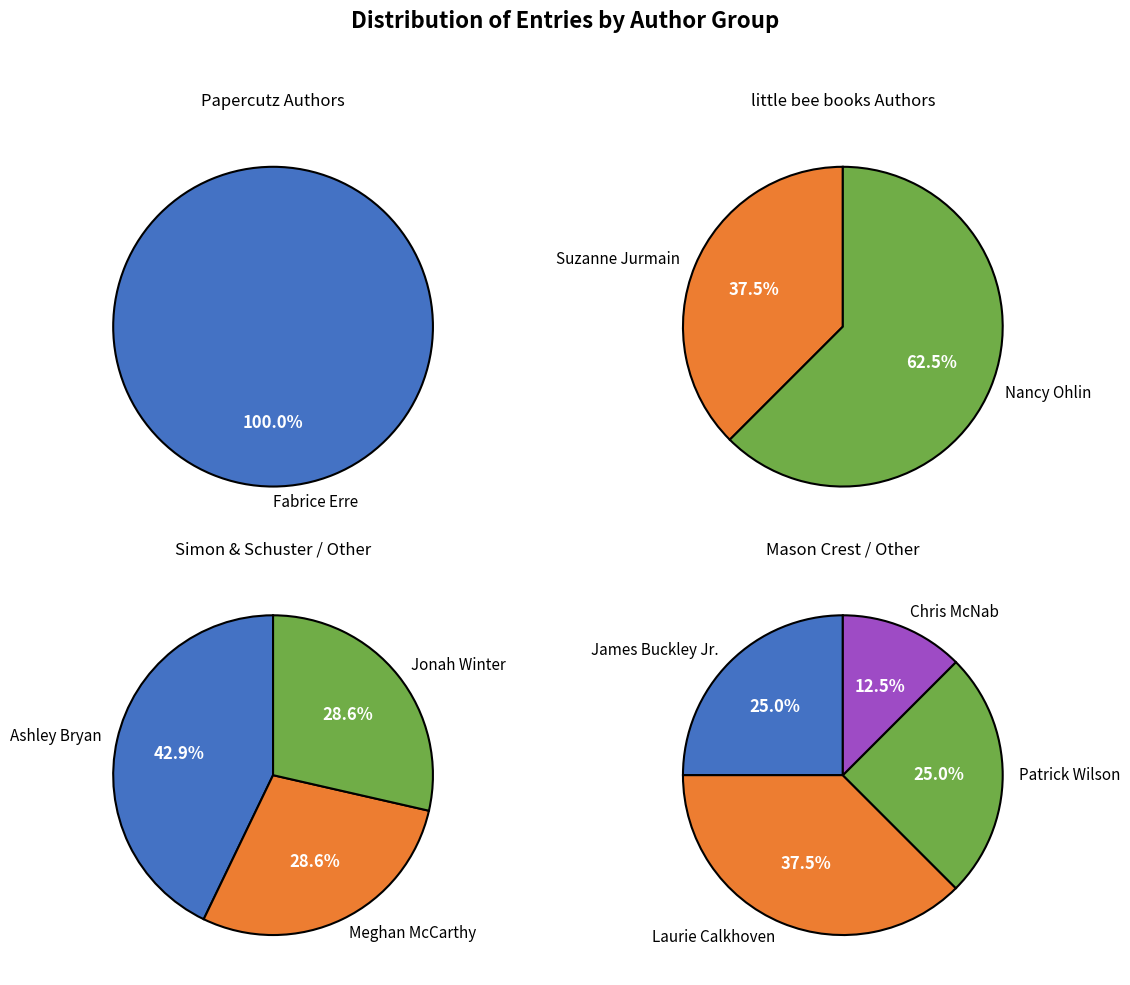

Is it true that Patrick Wilson is 17% of the pie?

False